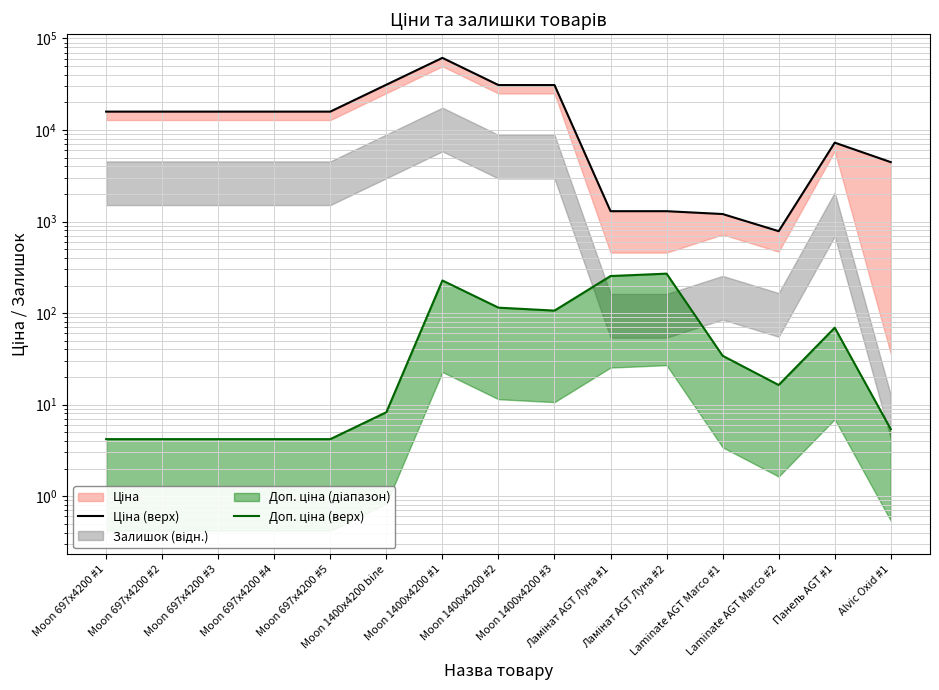

Count the number of categories in the chart.

15